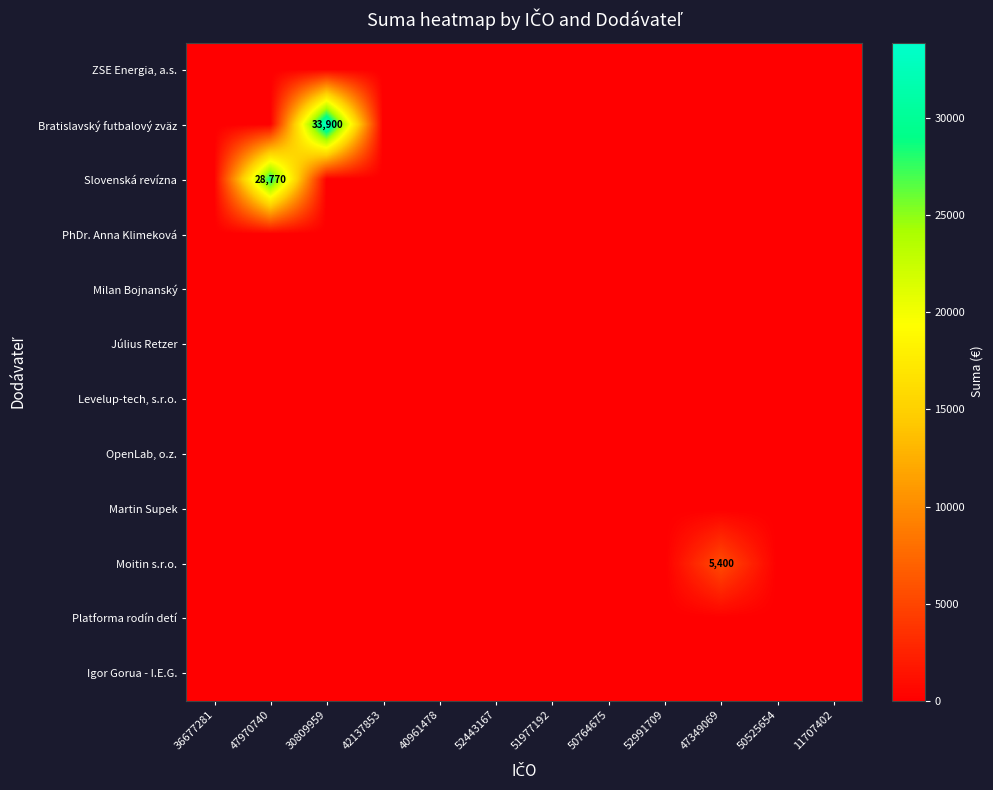

Count the number of categories in the chart.

12